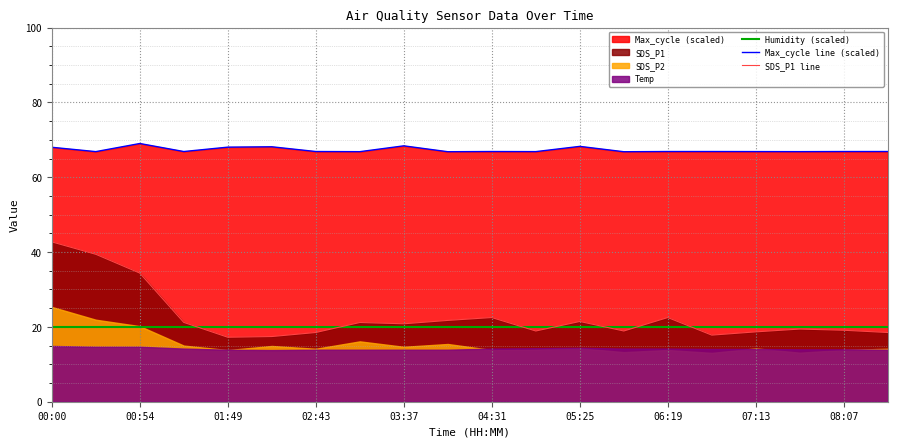

What is the maximum value for SDS_P1 line?

42.7